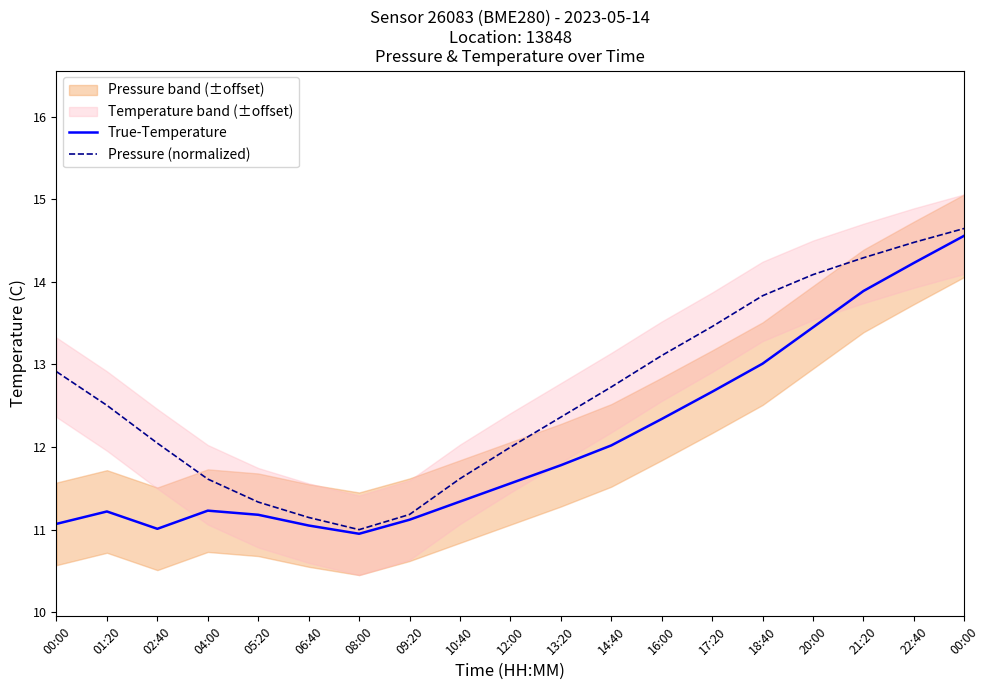

True or false: True-Temperature and Pressure (normalized) intersect in this chart.

False